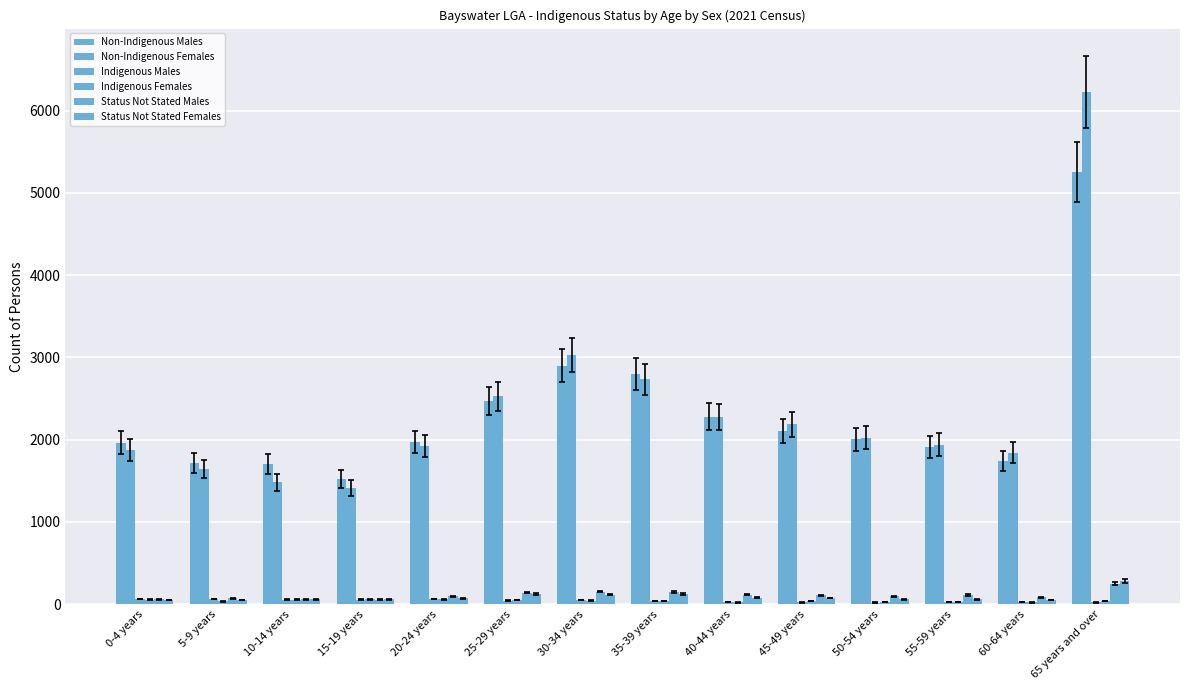

Between 35-39 years and 60-64 years, which series saw the biggest shift?

Non-Indigenous Males